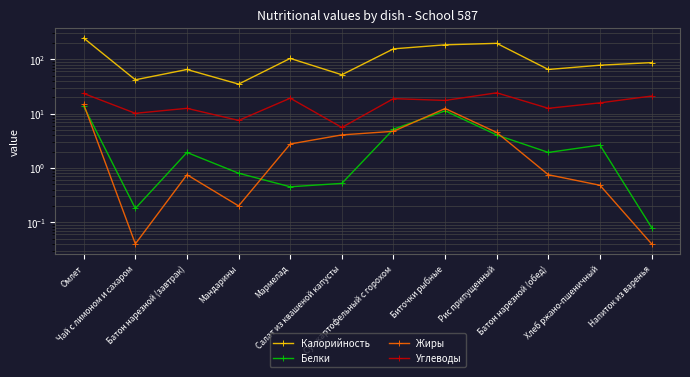

Does the chart display data point markers on the line(s)?

Yes